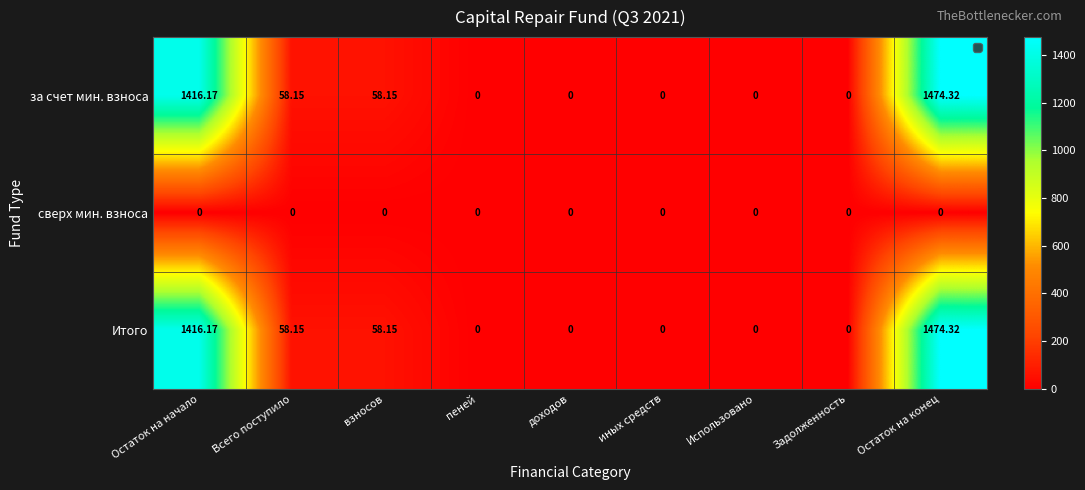

At which category is the sum across all series the highest?

Остаток на конец